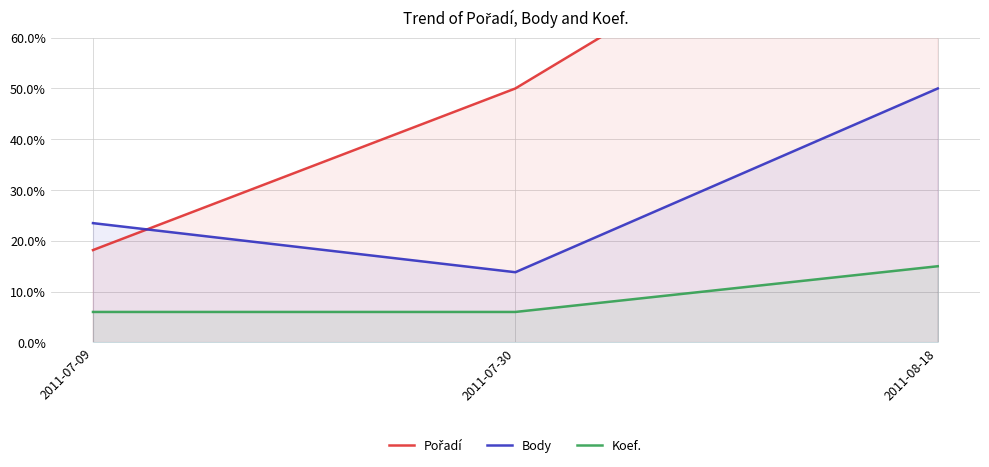

True or false: Koef. has a value of 6.0 at 2011-07-09.

True